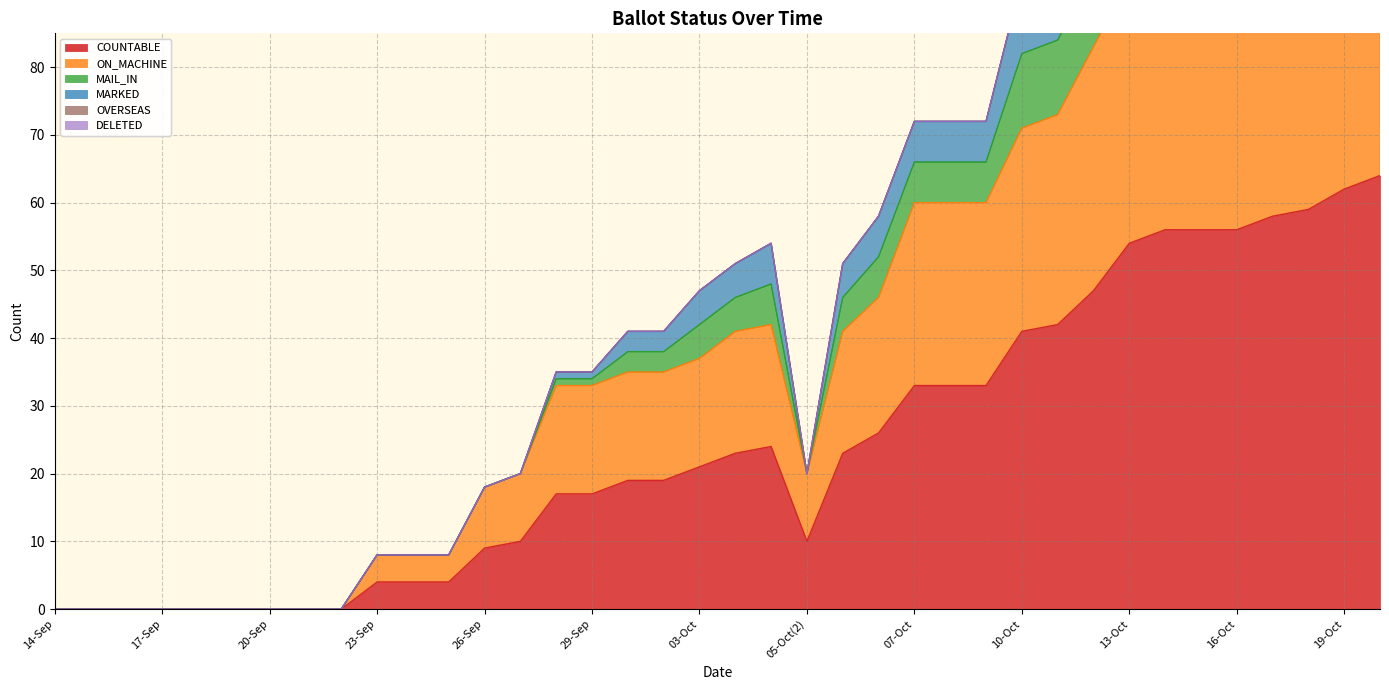

What is the approximate value of ON_MACHINE at 13-Oct?

93